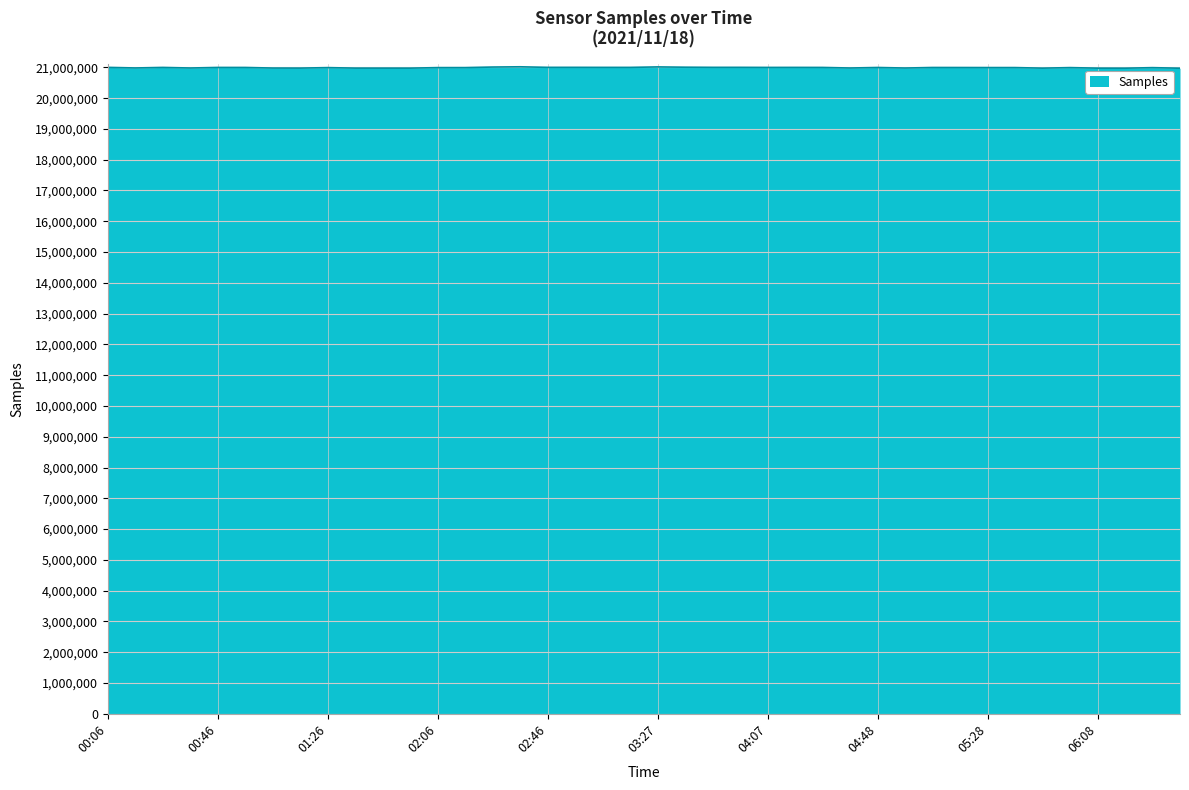

What is the sum of all values?

839643774